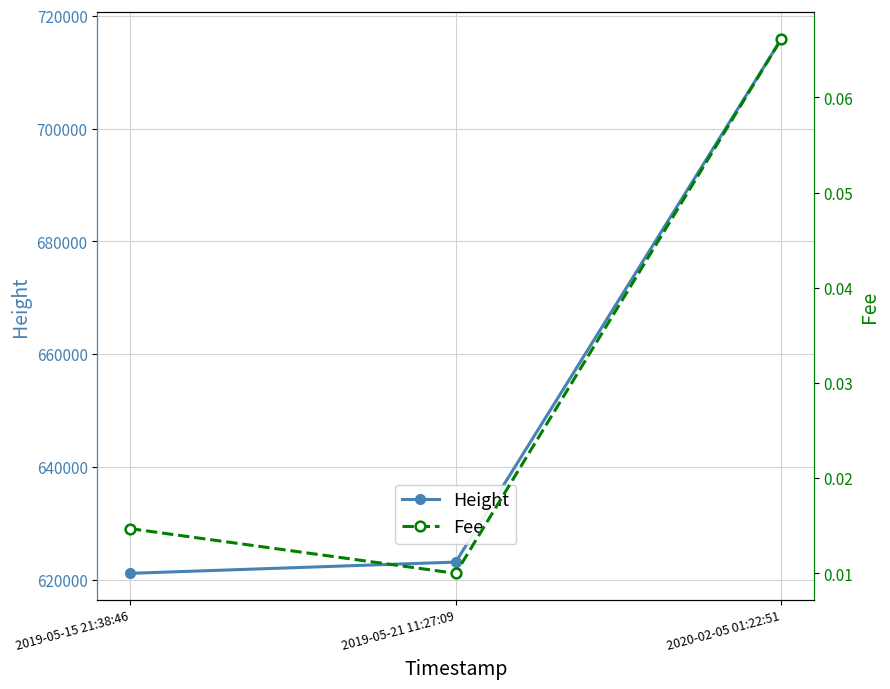

The Height series shows 934125.1 at 2019-05-21 11:27:09. True or false?

False